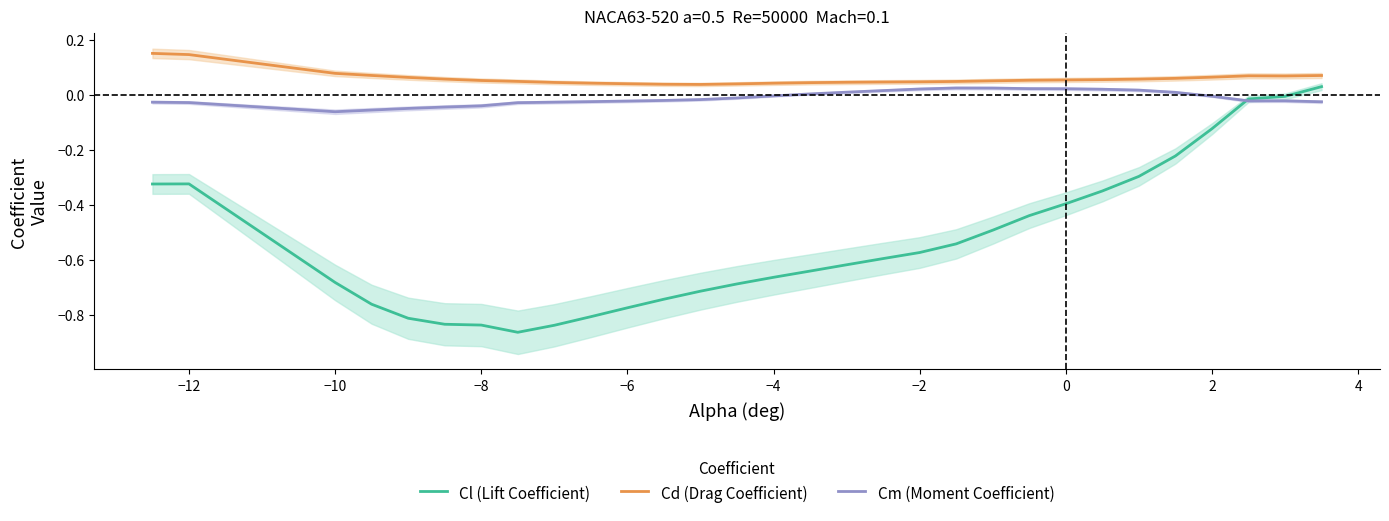

True or false: Cl (Lift Coefficient) has a value of -1.3 at −8.

False